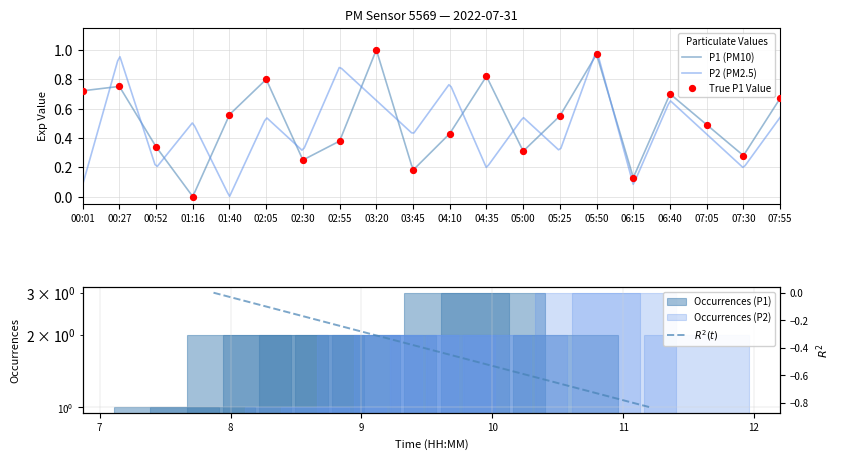

Between 06:40 and 07:05, which is larger?

06:40